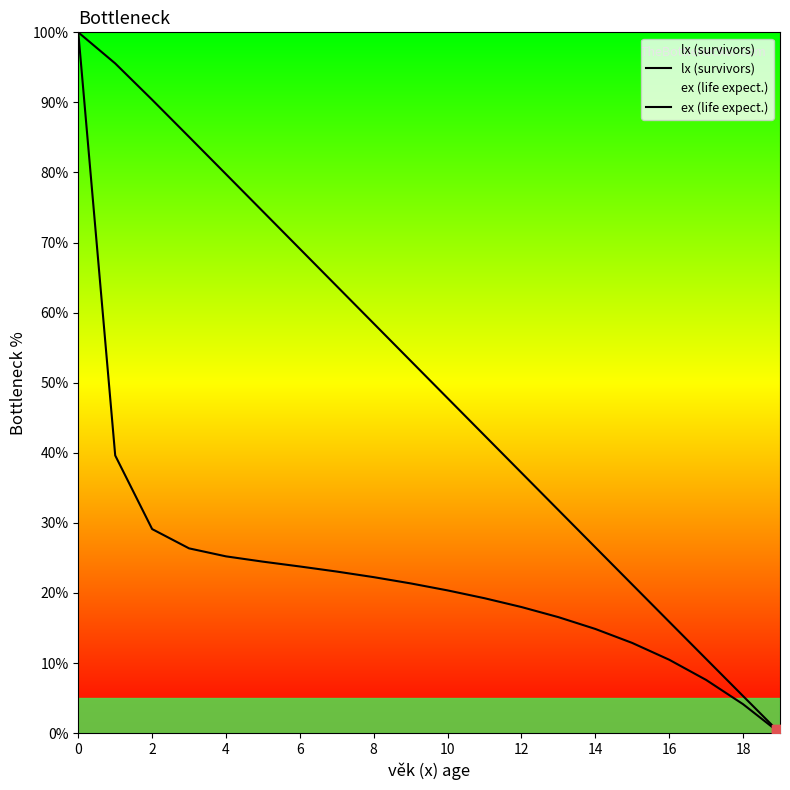

What is the approximate value of lx (survivors) at 15?

12.9